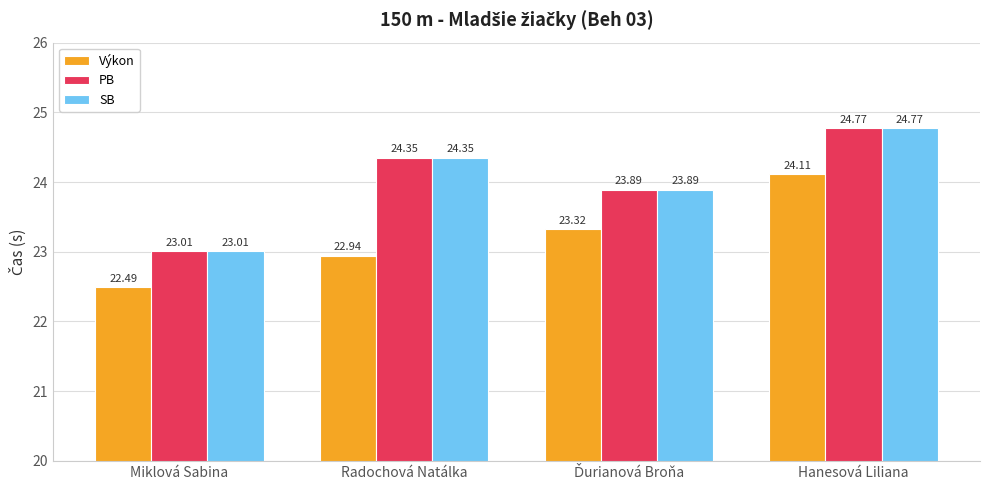

At which label does SB reach its minimum?

Miklová Sabina